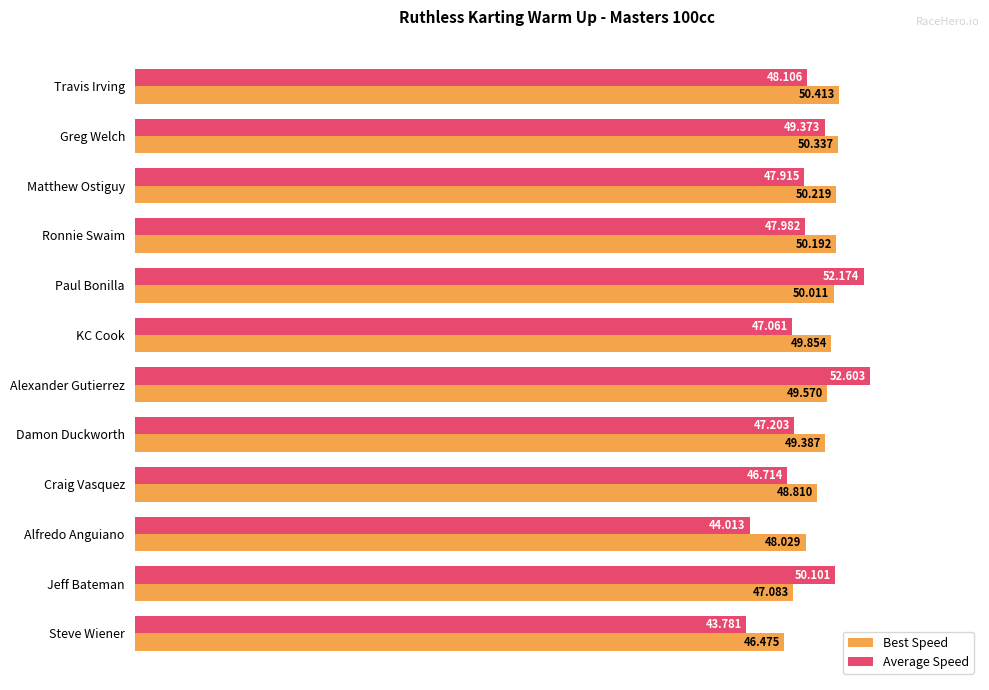

Which label corresponds to the smallest value in the chart?

Steve Wiener